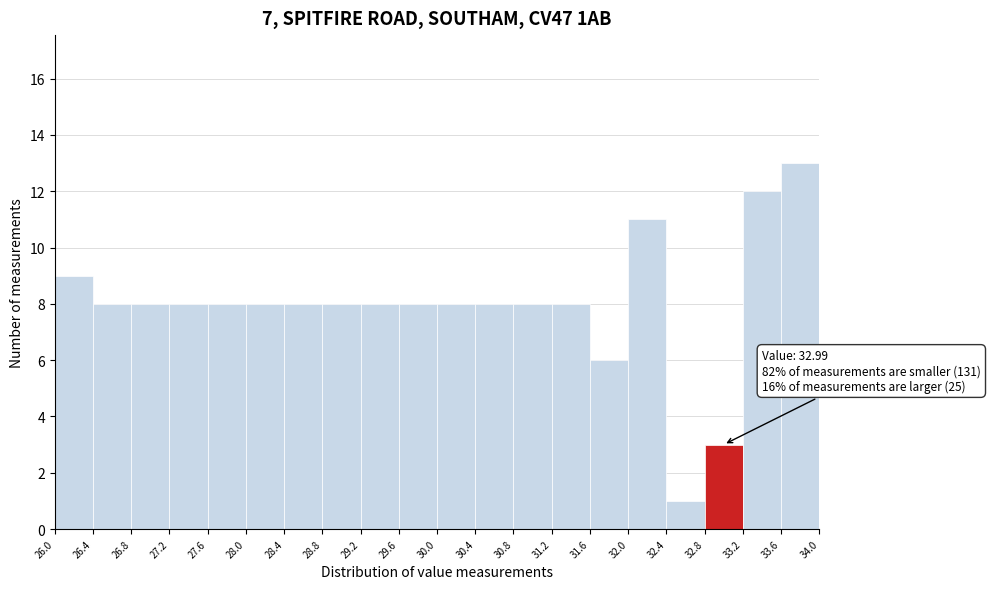

Over which range of the x-axis is the bar tallest?

33.6 to 34.0